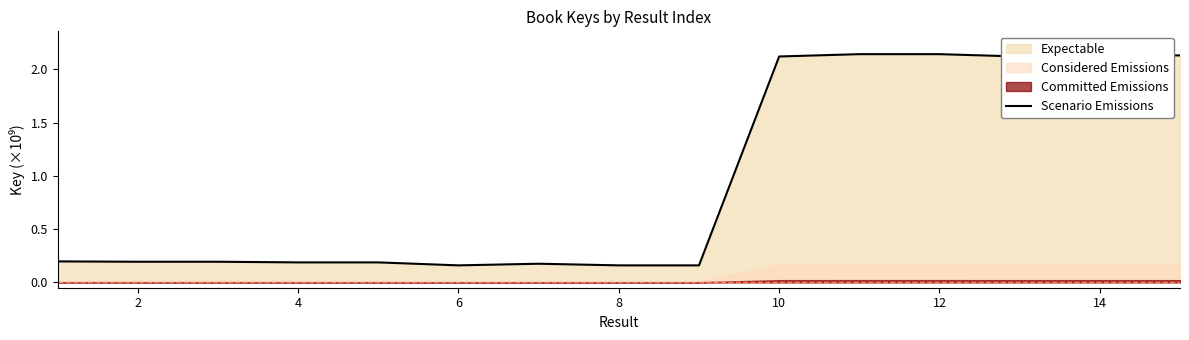

Is it true that Scenario Emissions equals 0.2 at 2?

True